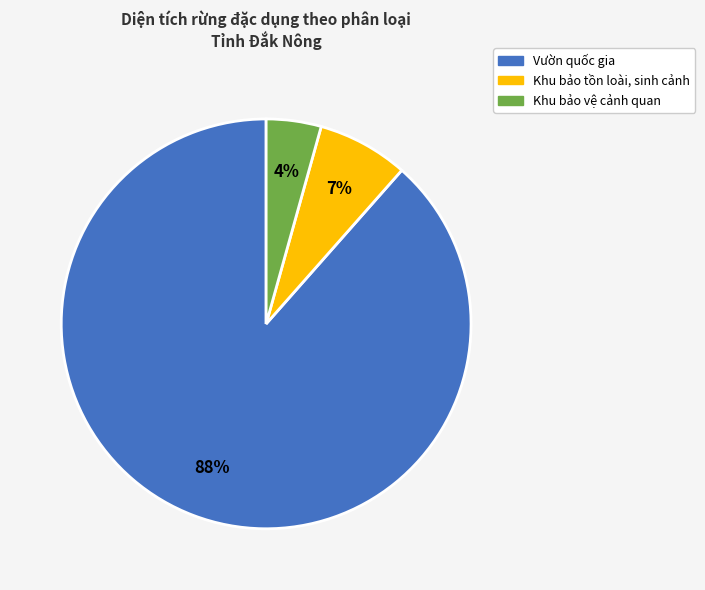

To the nearest percent, what is the average slice percentage?

33%